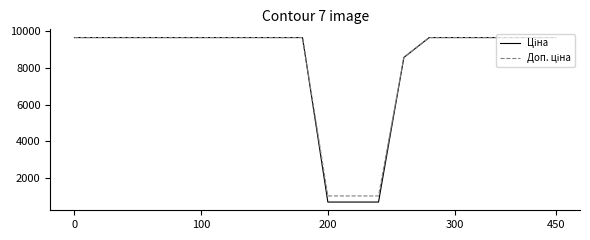

What is the smallest value displayed?

698.3